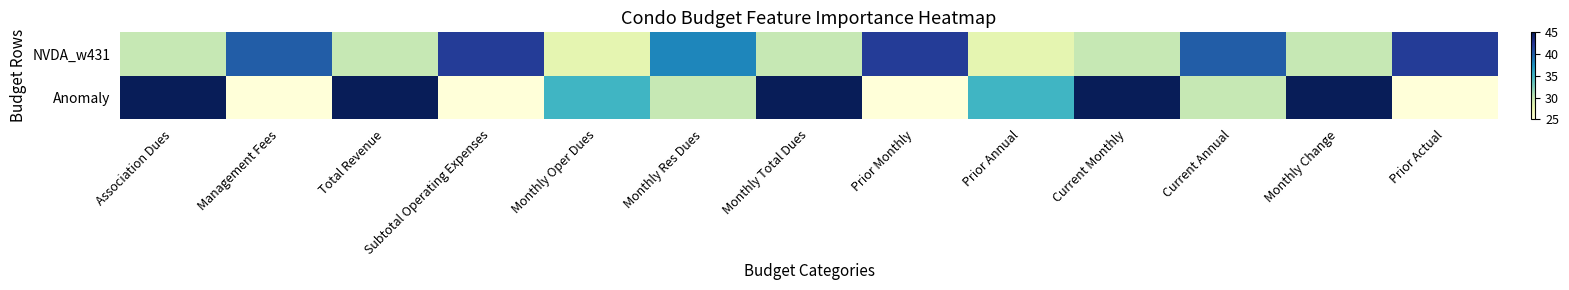

Which series has the largest total across all categories?

Anomaly